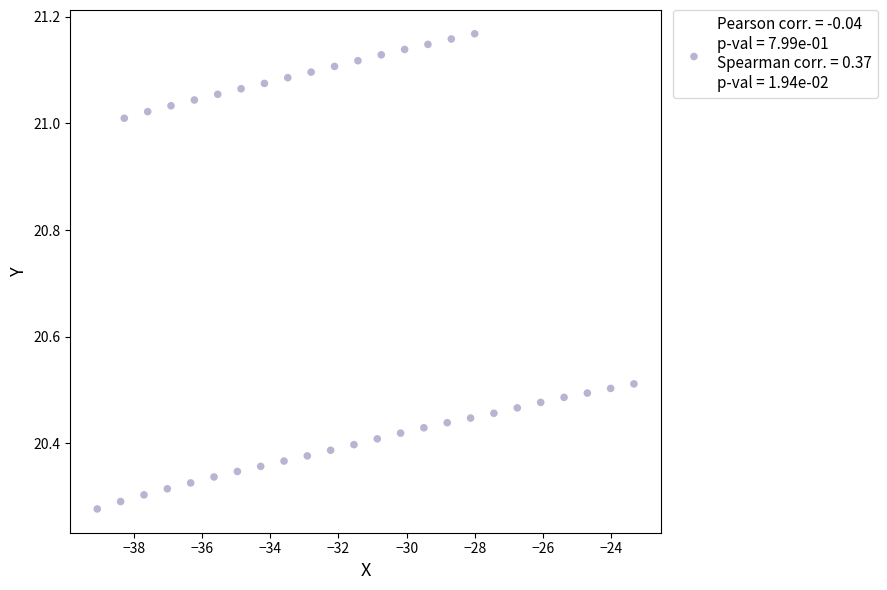

What is the range of Y values (max minus min)?

0.9